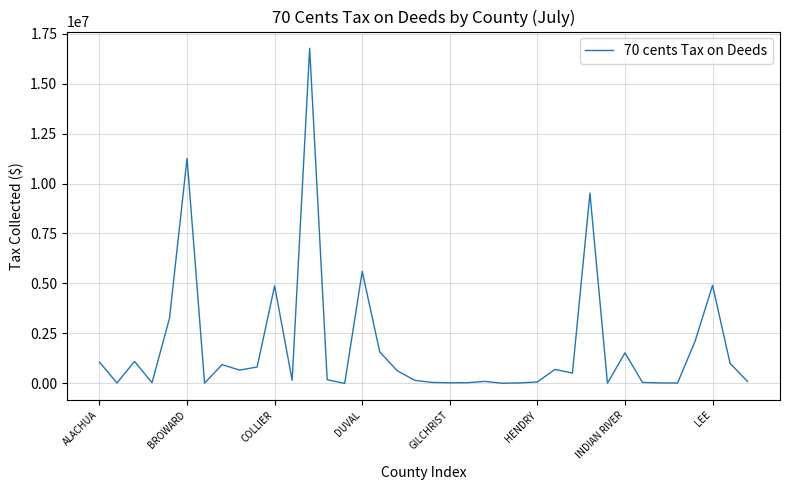

What is the difference between the maximum and minimum values?

16763781.0